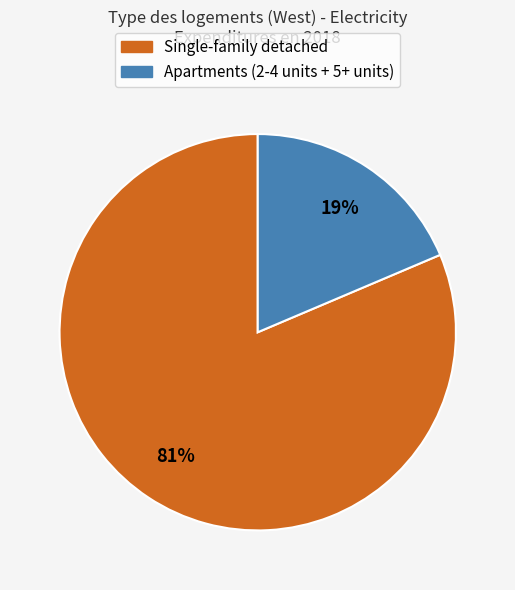

True or false: Single-family detached accounts for 81% of the total.

True